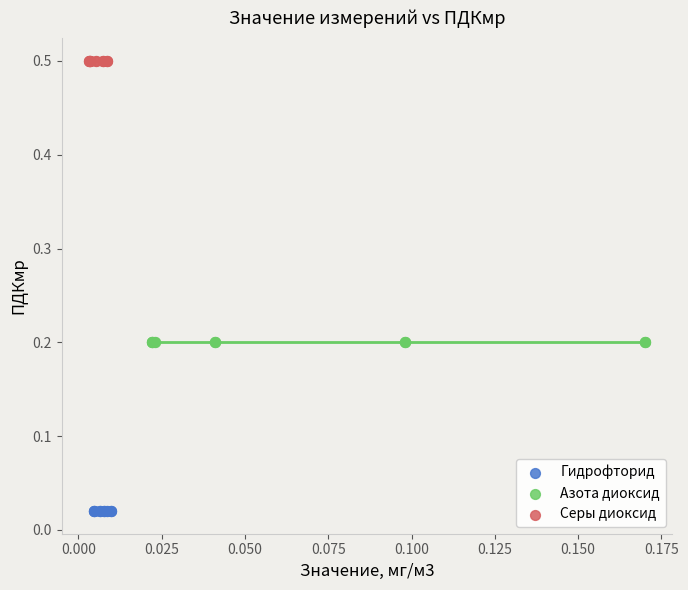

Which series contains the highest Y value?

Серы диоксид